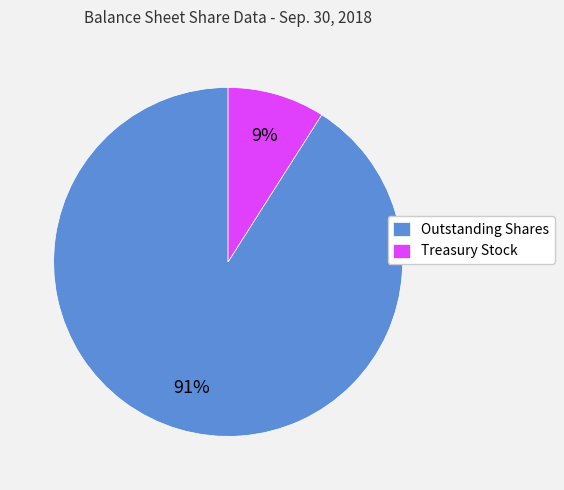

How many segments does this pie chart have?

2